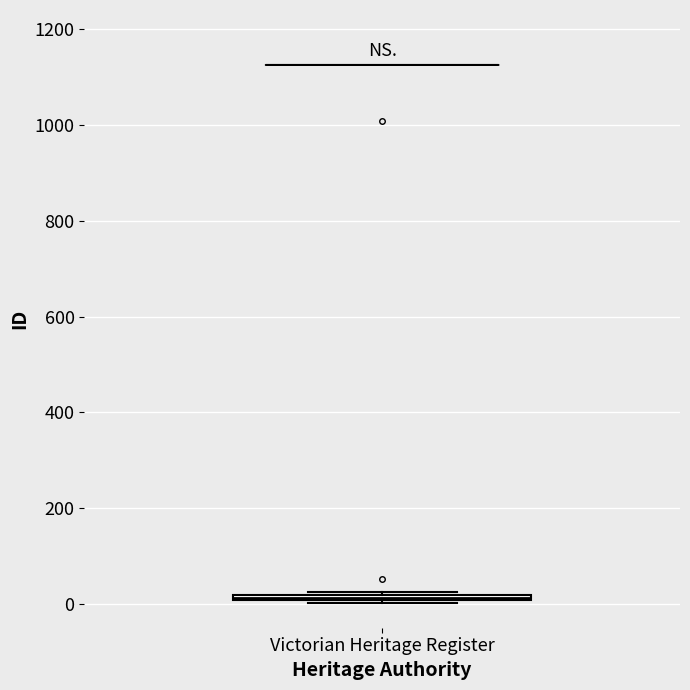

Where is the lower edge of the box for Victorian Heritage Register on the y-axis? The values are not printed on the chart, so give them approximately, as read against the axis.

0